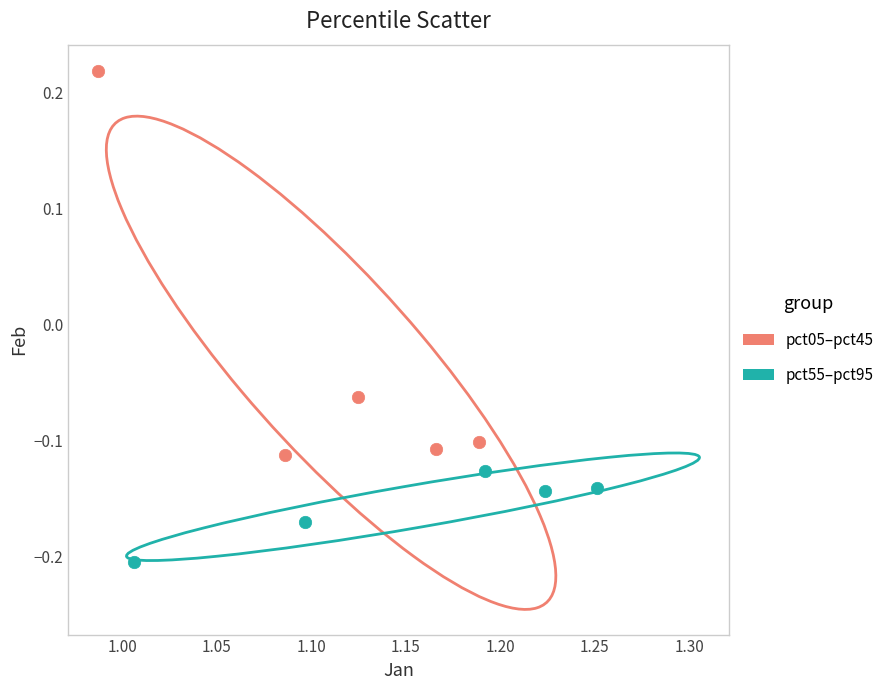

Which series has the widest spread of Y values?

pct05–pct45